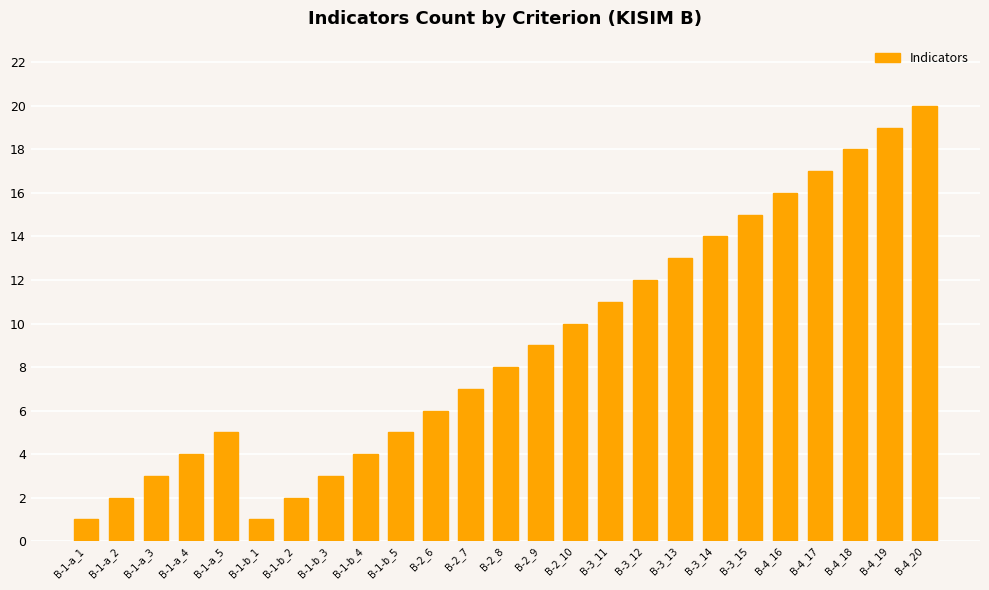

What is the value of the 2nd bar from the left?

2